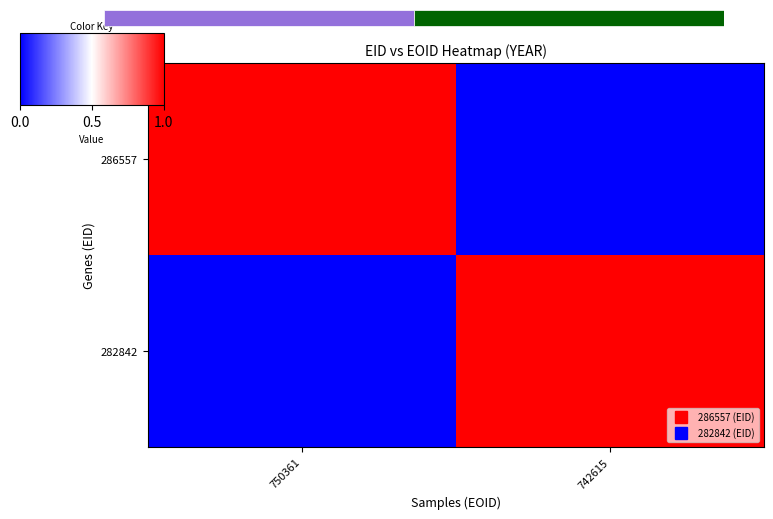

At which label is 282842 closest to 0?

750361